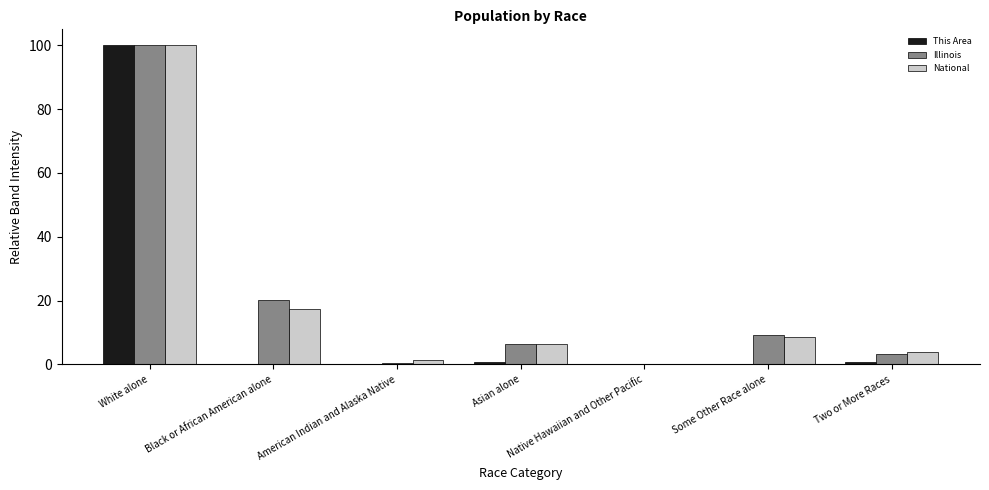

Which label corresponds to the largest value in the chart?

White alone